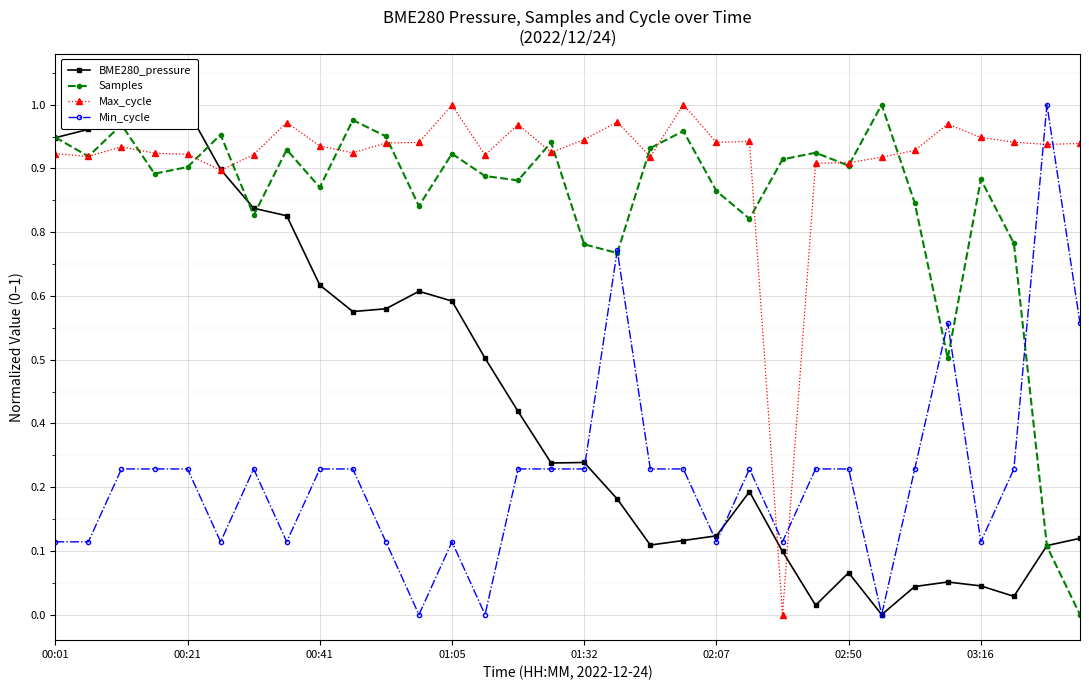

The Min_cycle series shows 1.0 at 30. True or false?

True